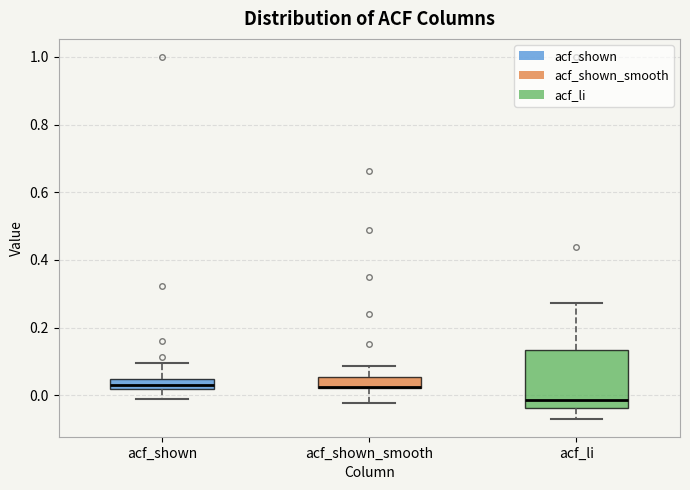

Where is the upper edge of the box for acf_shown_smooth on the y-axis? The values are not printed on the chart, so give them approximately, as read against the axis.

0.06